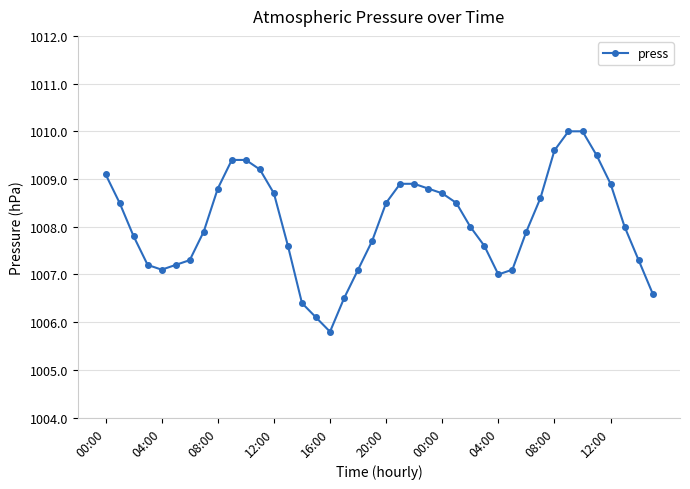

What is the minimum value shown in the chart?

1005.8